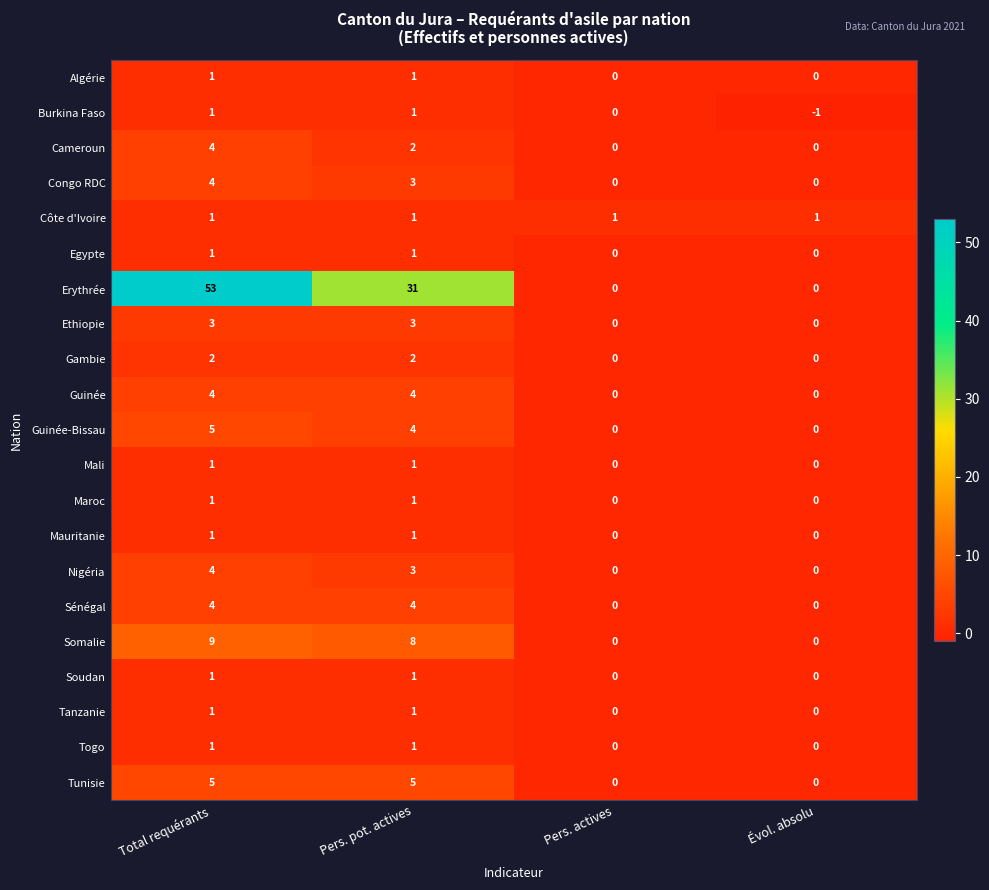

The Somalie series shows 9 at Total requérants. True or false?

True